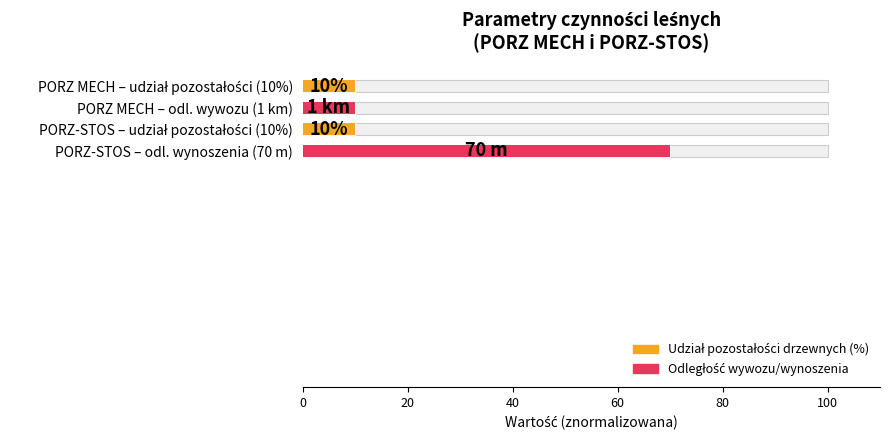

Which category has the lowest value across all series?

PORZ MECH – udział pozostałości (10%)